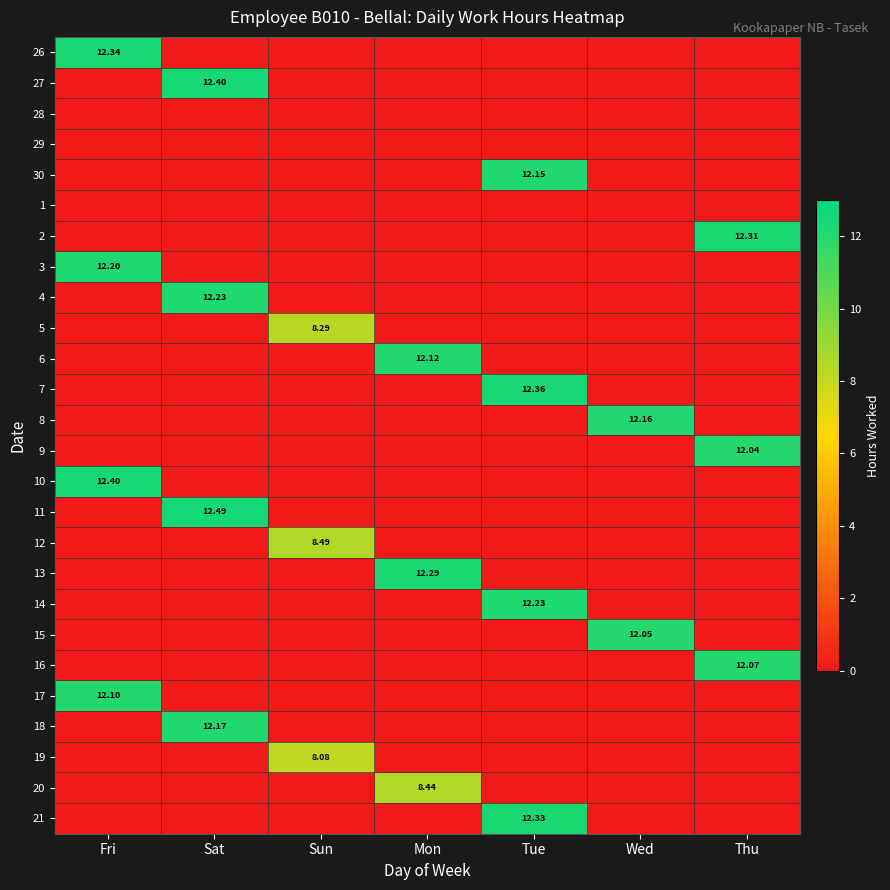

Which category has the lowest value in the 7 series?

Fri